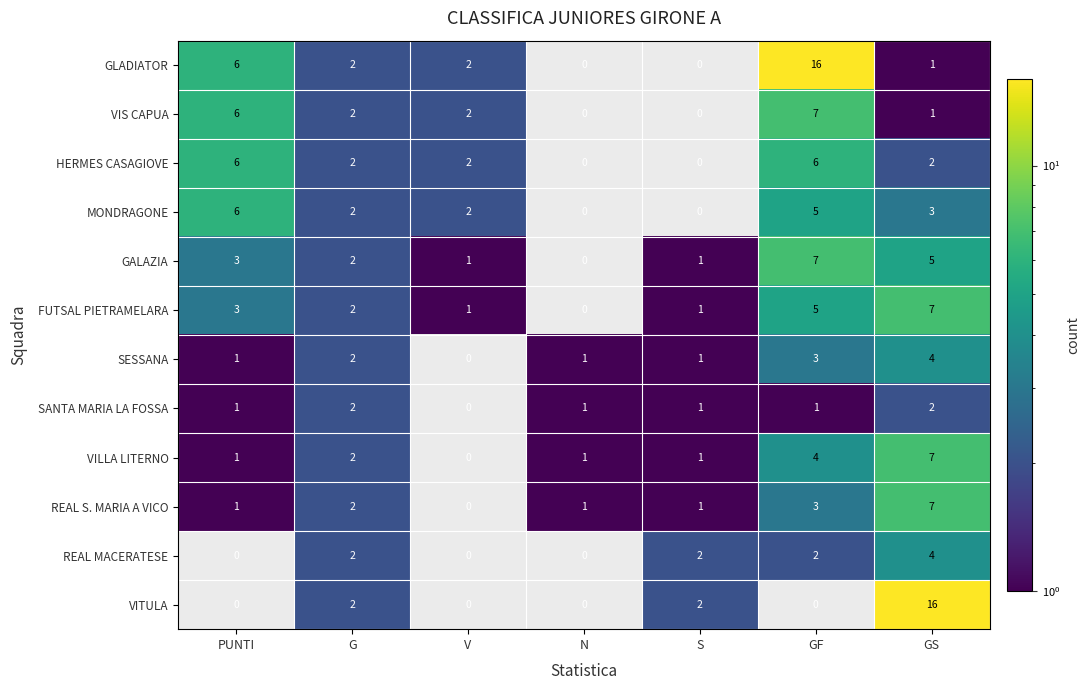

At which label is MONDRAGONE closest to 3?

GS